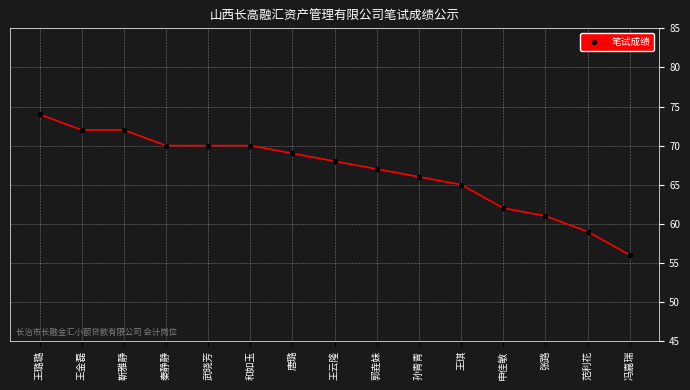

What position from the left is 范利花?

14